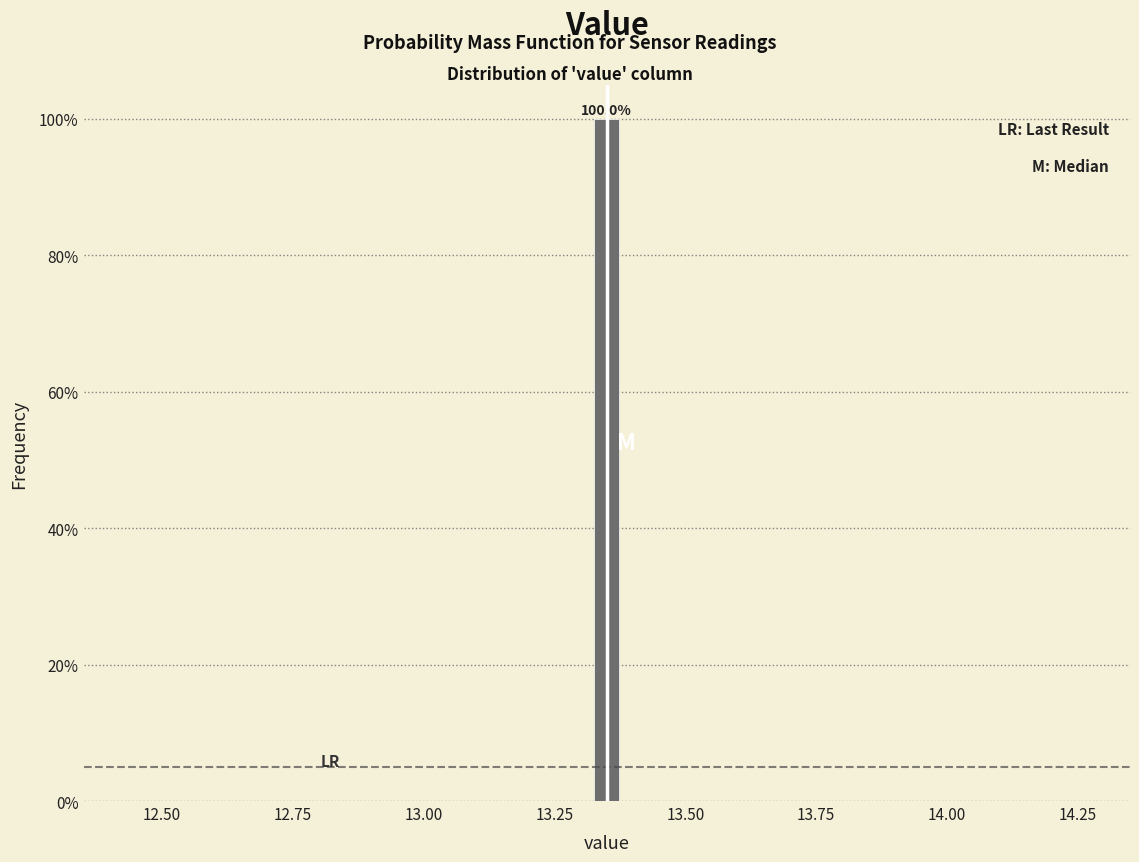

Read against the x-axis, roughly where is the centre of the tallest bar?

13.35